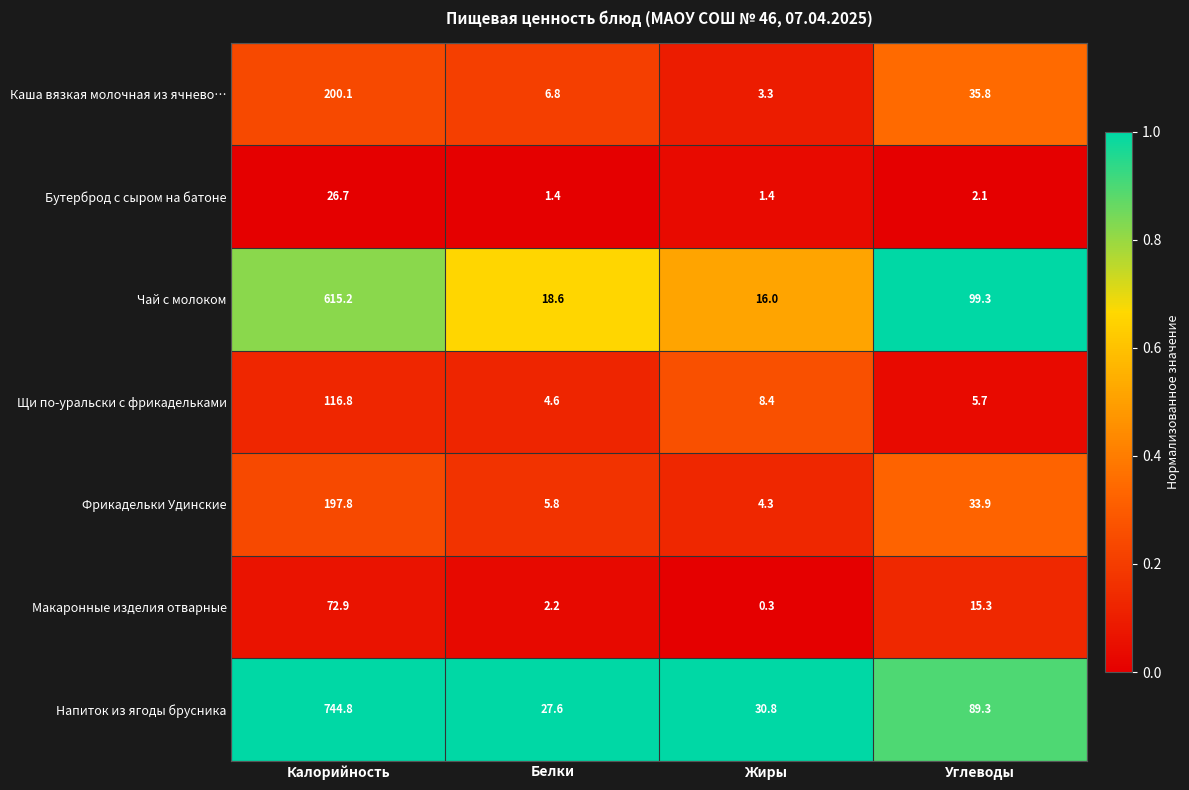

Rank the series at Калорийность from highest to lowest value.

Напиток из ягоды брусника, Чай с молоком, Каша вязкая молочная из ячнево…, Фрикадельки Удинские, Щи по-уральски с фрикадельками, Макаронные изделия отварные, Бутерброд с сыром на батоне